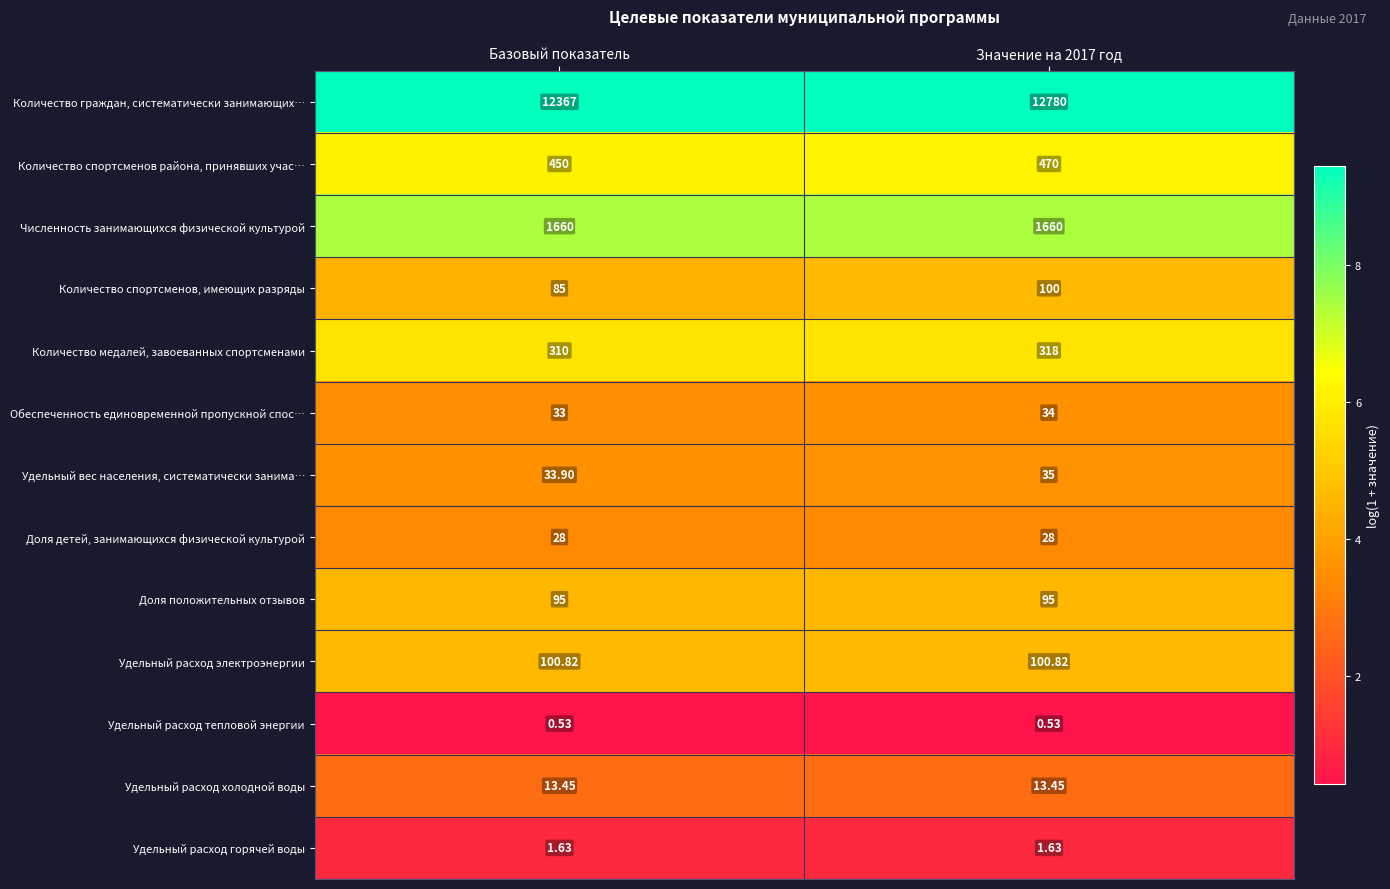

Rank the series by their maximum value, from highest to lowest.

Количество граждан, систематически занимающих…, Численность занимающихся физической культурой, Количество спортсменов района, принявших учас…, Количество медалей, завоеванных спортсменами, Удельный расход электроэнергии, Количество спортсменов, имеющих разряды, Доля положительных отзывов, Удельный вес населения, систематически занима…, Обеспеченность единовременной пропускной спос…, Доля детей, занимающихся физической культурой, Удельный расход холодной воды, Удельный расход горячей воды, Удельный расход тепловой энергии